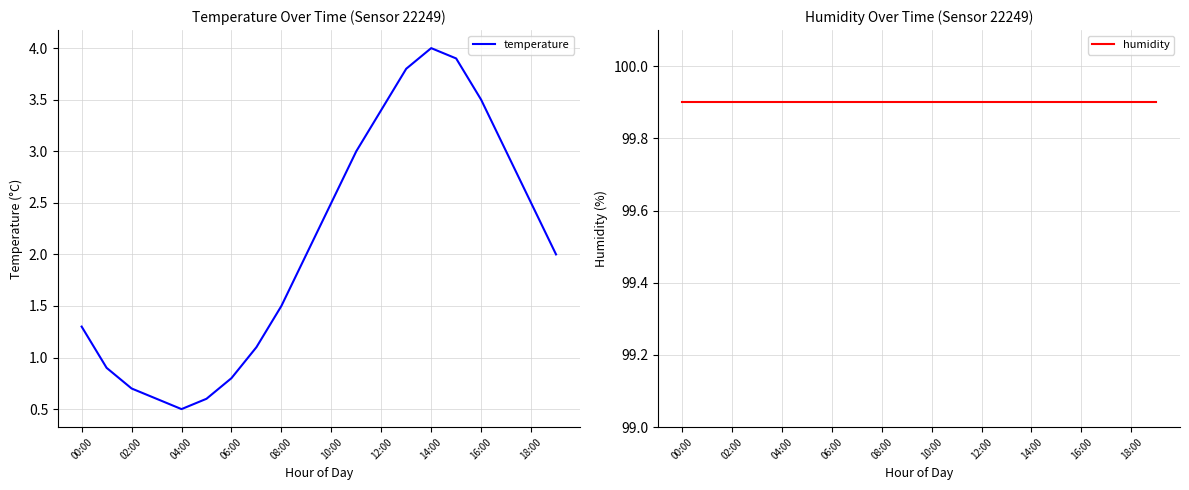

True or false: temperature and humidity cross at least once.

False